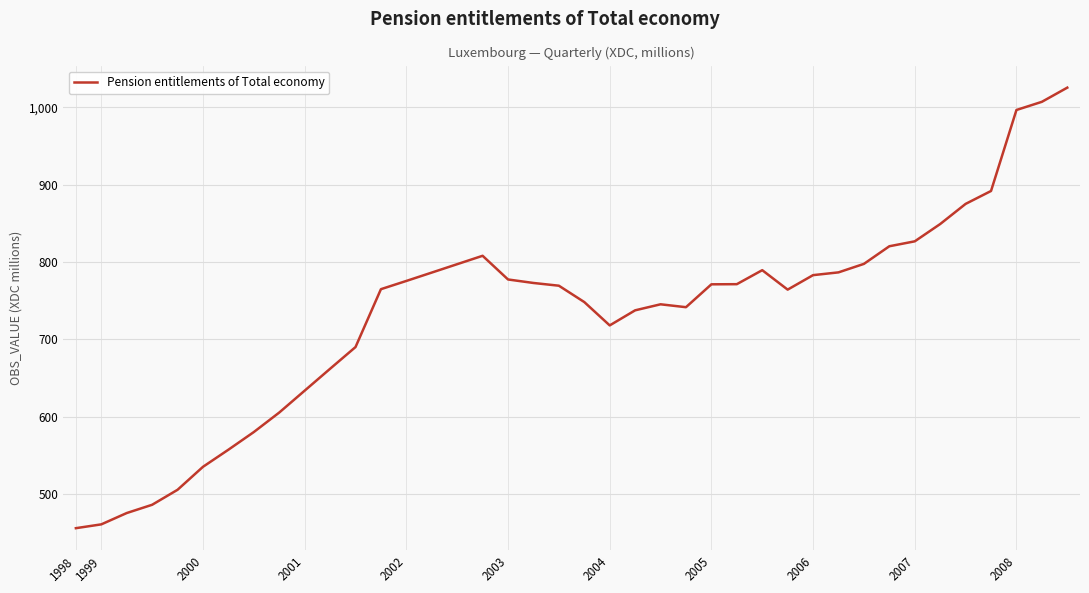

What is the smallest value displayed?

455.5